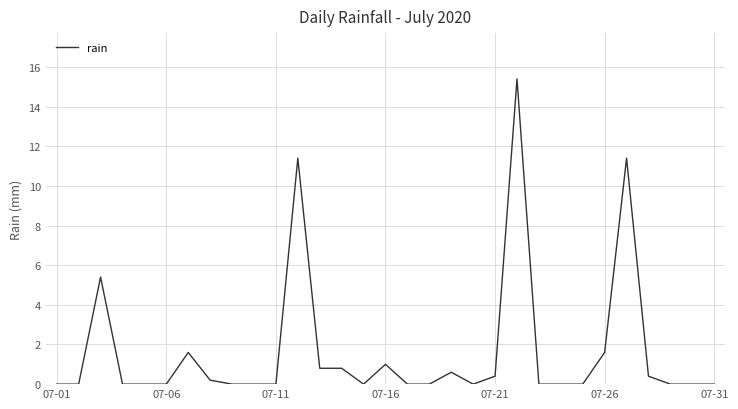

True or false: the data has more than 0 interior local peaks.

True